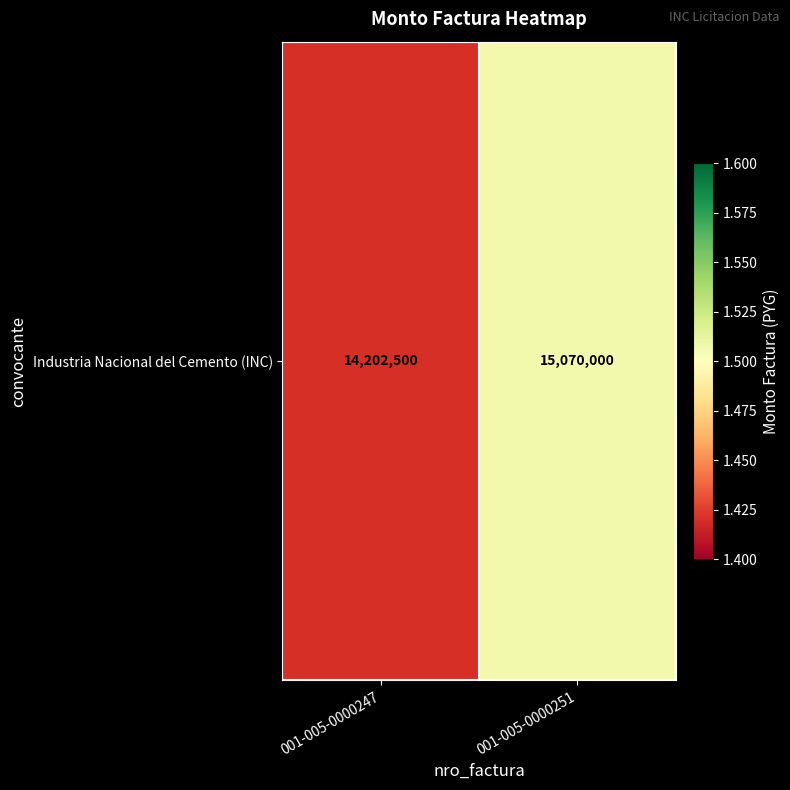

Approximately how many times larger is the value at 001-005-0000251 compared to 001-005-0000247?

1.1